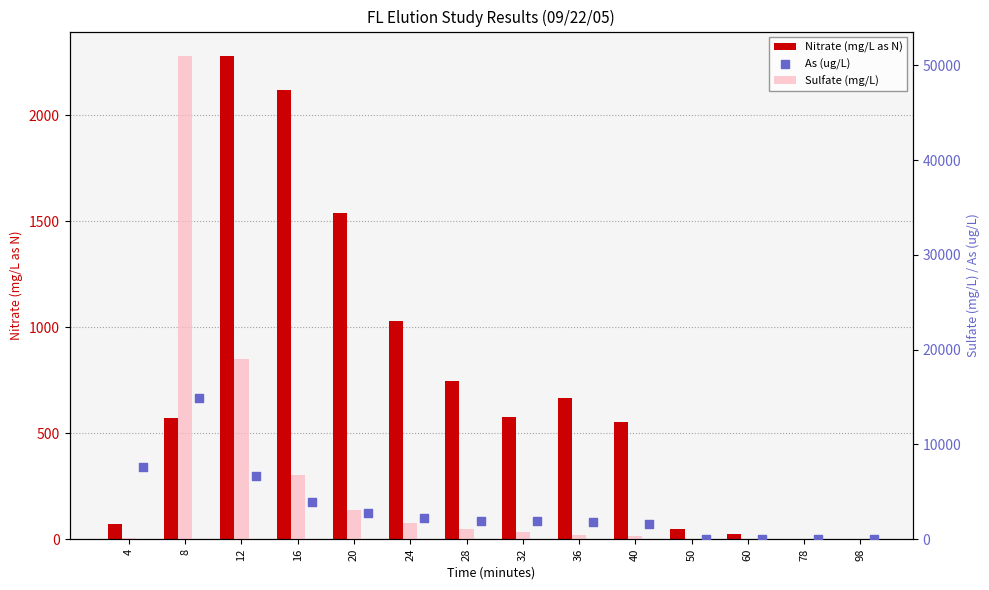

At how many categories does at least one series exceed 22870?

1